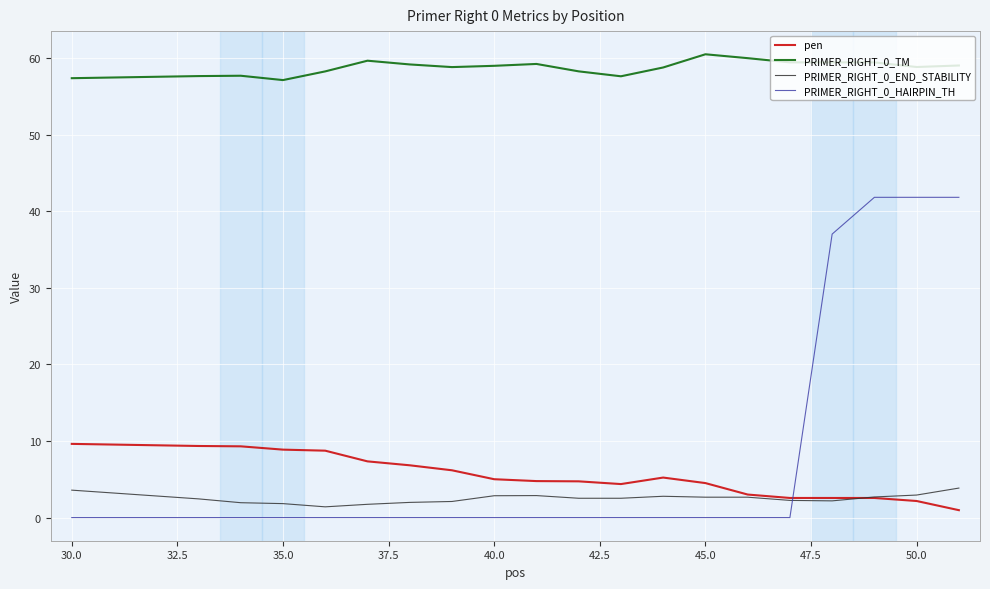

How many times do PRIMER_RIGHT_0_END_STABILITY and pen cross each other?

1